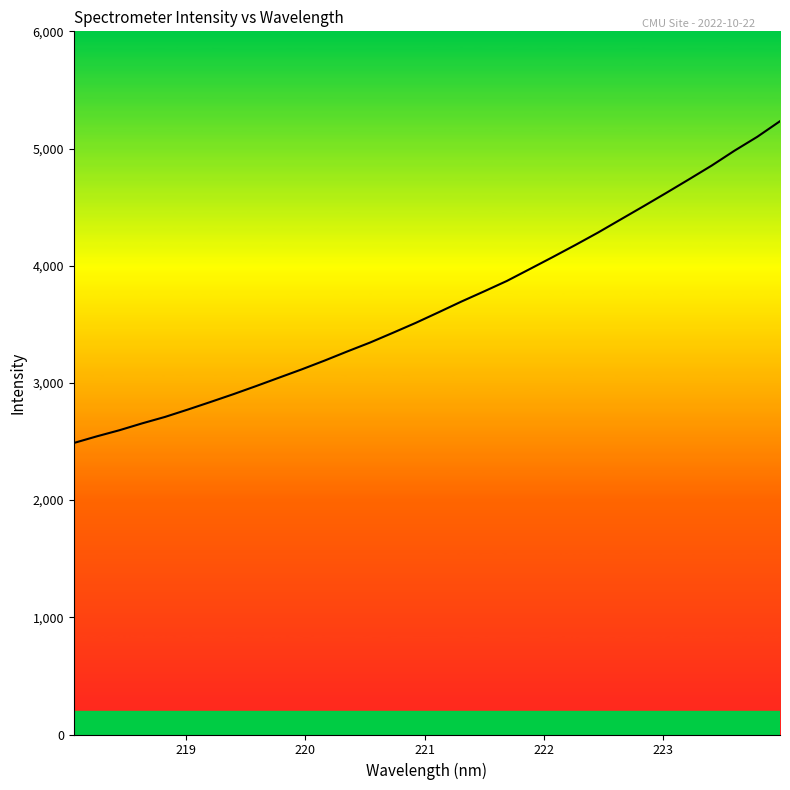

What is the maximum value shown in the chart?

5233.2